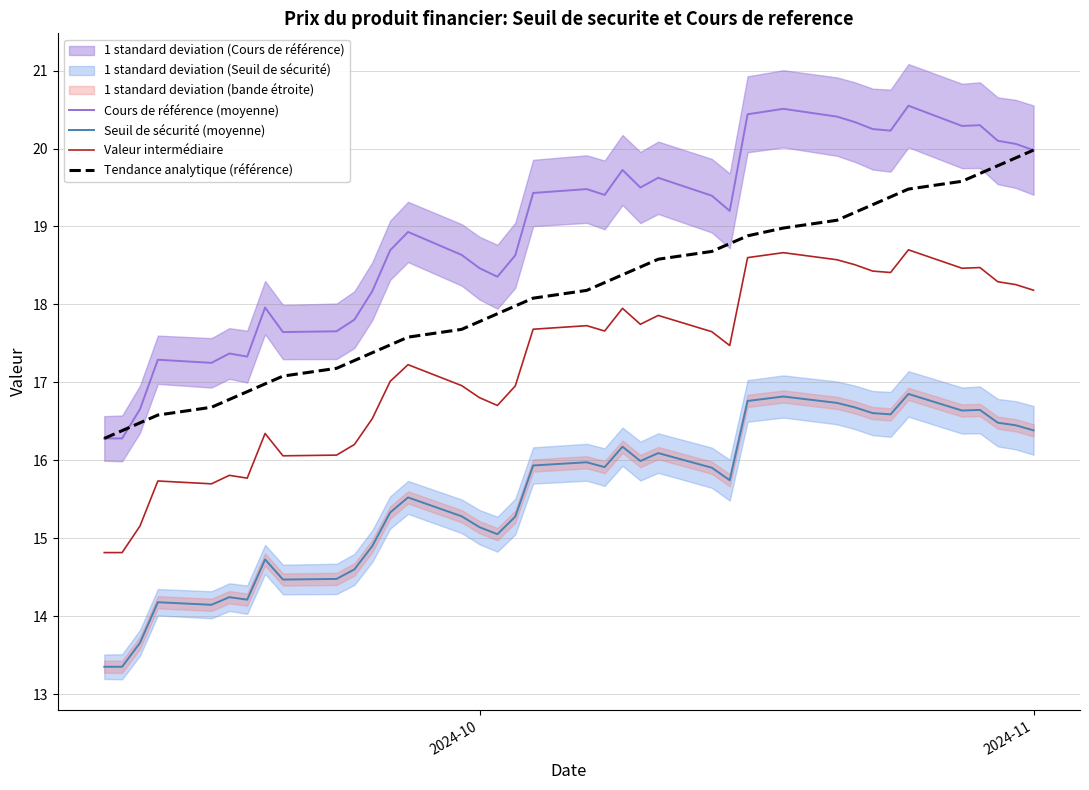

How many values in the Valeur intermédiaire series are below 17?

16